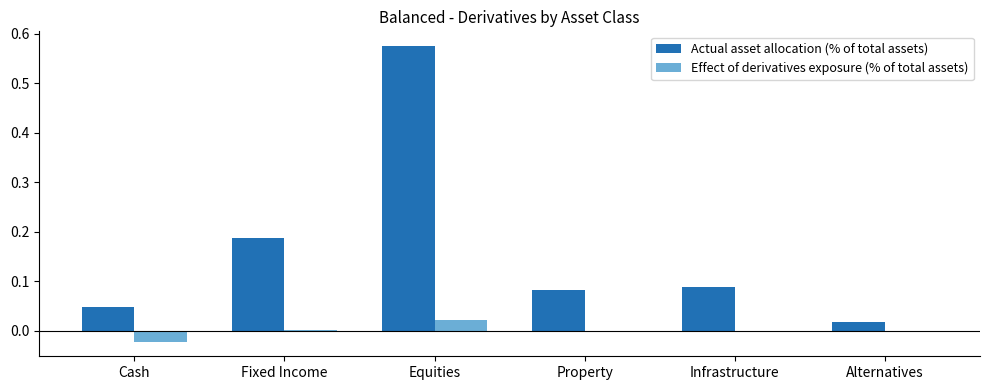

How many data points does each series have?

6